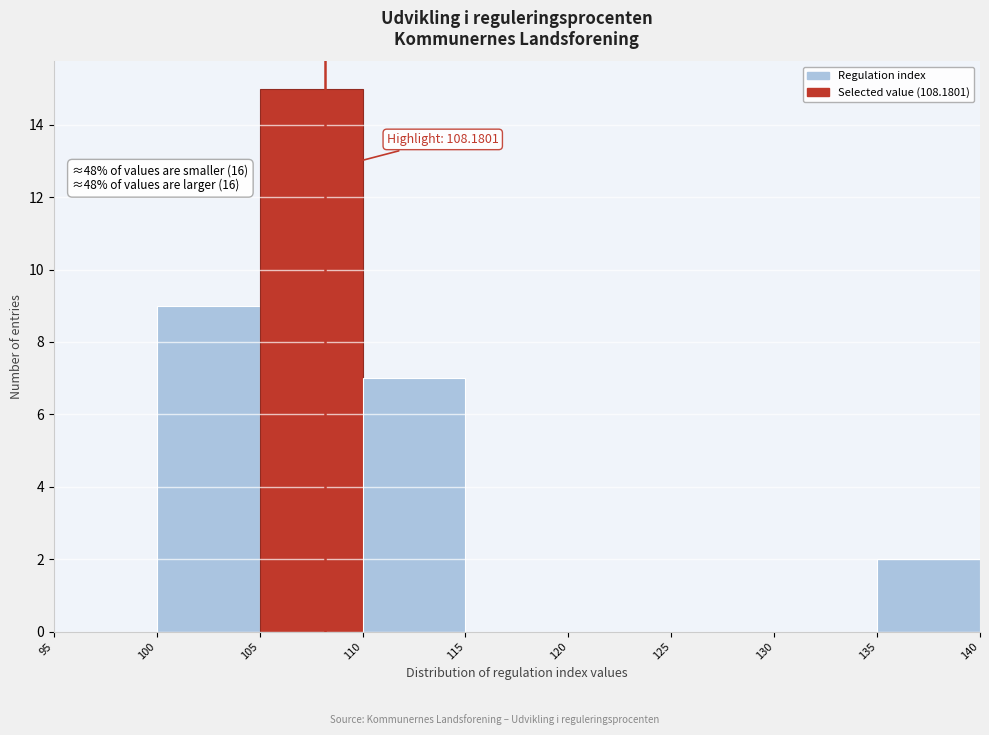

Which range on the x-axis has the tallest bar?

105 to 110